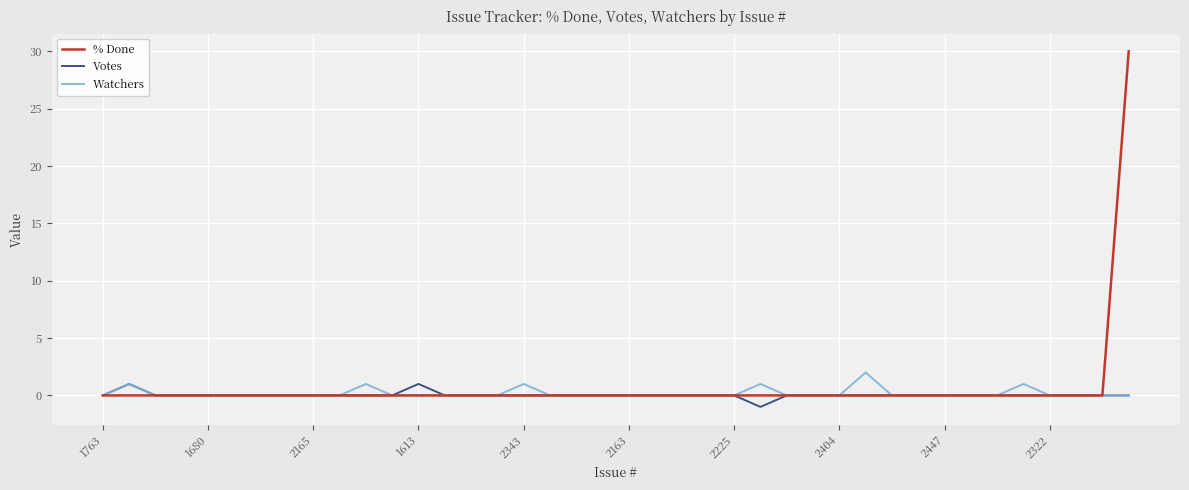

How many Watchers values are between 0 and 1?

39